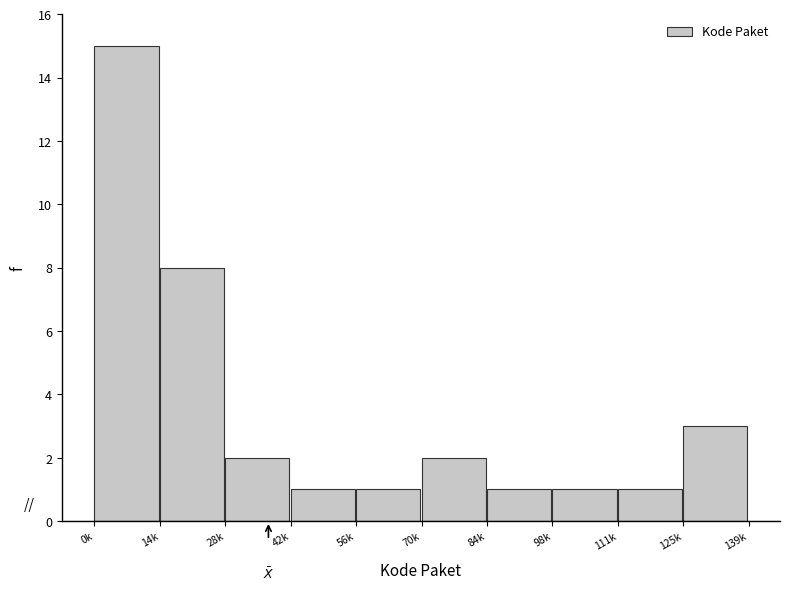

Reading right to left, extract all data points from this chart.

125k=3	111k=1	98k=1	84k=1	70k=2	56k=1	42k=1	28k=2	14k=8	0k=15